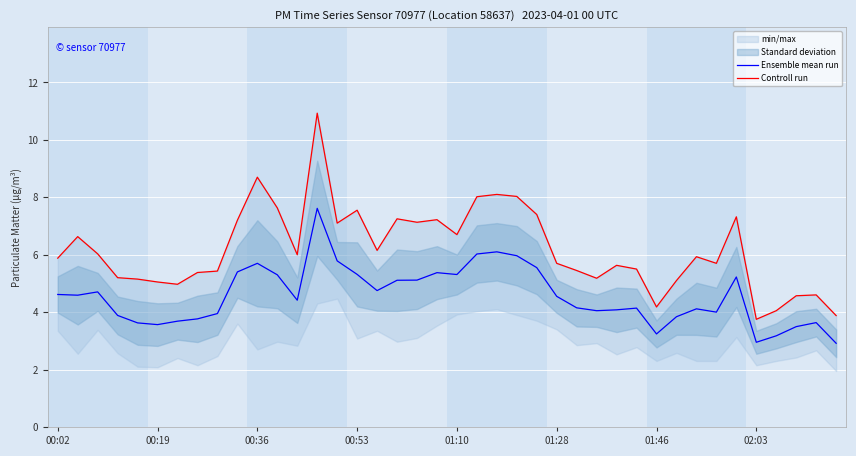

What is the highest value of the Ensemble mean run series?

7.6